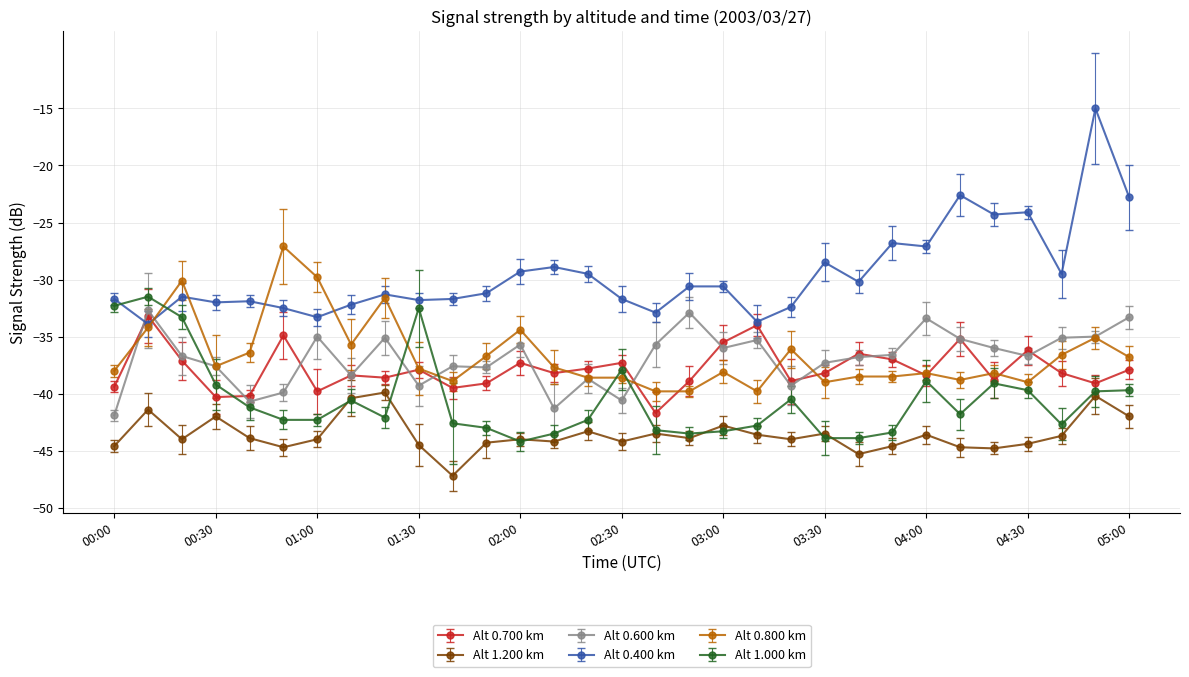

What is the highest value of the Alt 0.700 km series?

-33.2